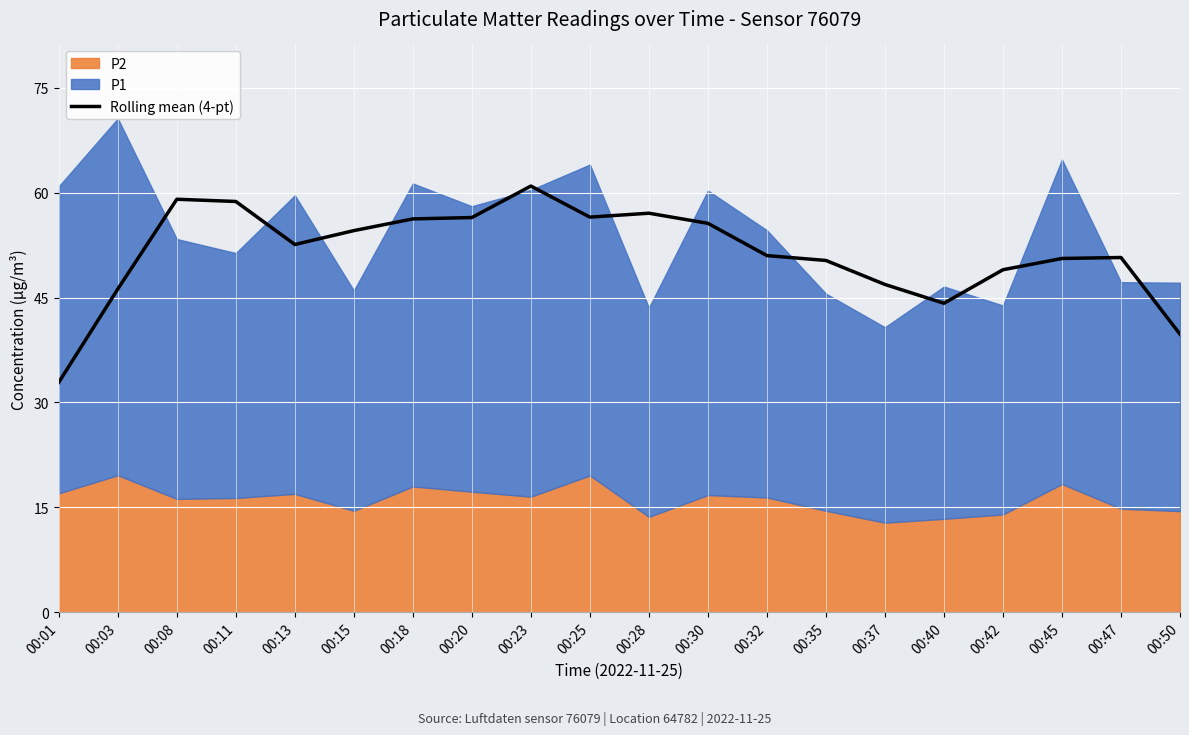

Reading right to left, list all the values displayed in this chart.

00:50=39.8	00:47=50.7	00:45=50.6	00:42=49.0	00:40=44.2	00:37=46.9	00:35=50.3	00:32=51.0	00:30=55.6	00:28=57.1	00:25=56.5	00:23=60.9	00:20=56.4	00:18=56.2	00:15=54.6	00:13=52.6	00:11=58.7	00:08=59.1	00:03=46.2	00:01=32.9